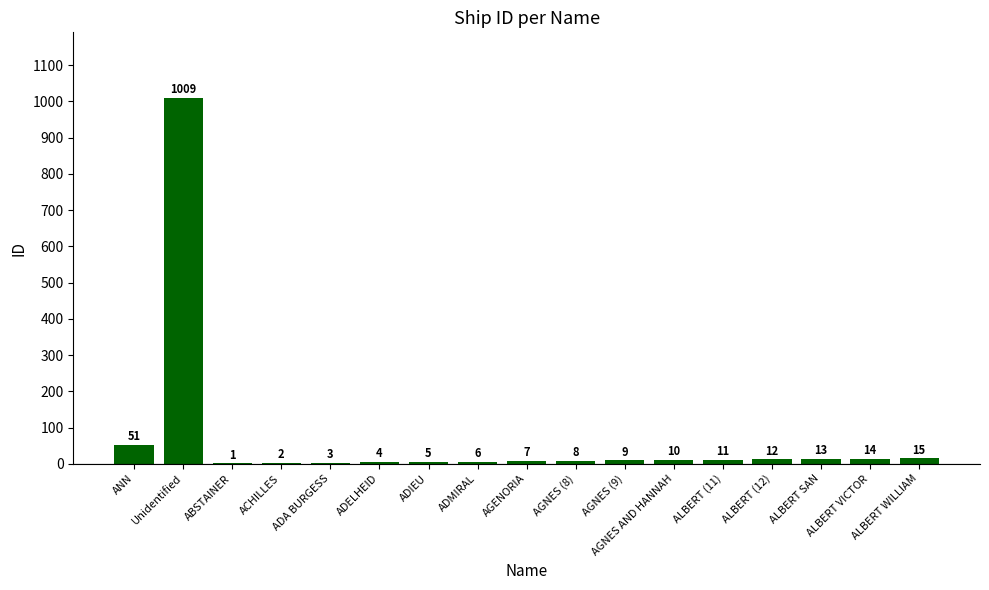

Reading left to right, list all the values displayed in this chart.

ANN=51	Unidentified=1009	ABSTAINER=1	ACHILLES=2	ADA BURGESS=3	ADELHEID=4	ADIEU=5	ADMIRAL=6	AGENORIA=7	AGNES (8)=8	AGNES (9)=9	AGNES AND HANNAH=10	ALBERT (11)=11	ALBERT (12)=12	ALBERT SAN=13	ALBERT VICTOR=14	ALBERT WILLIAM=15